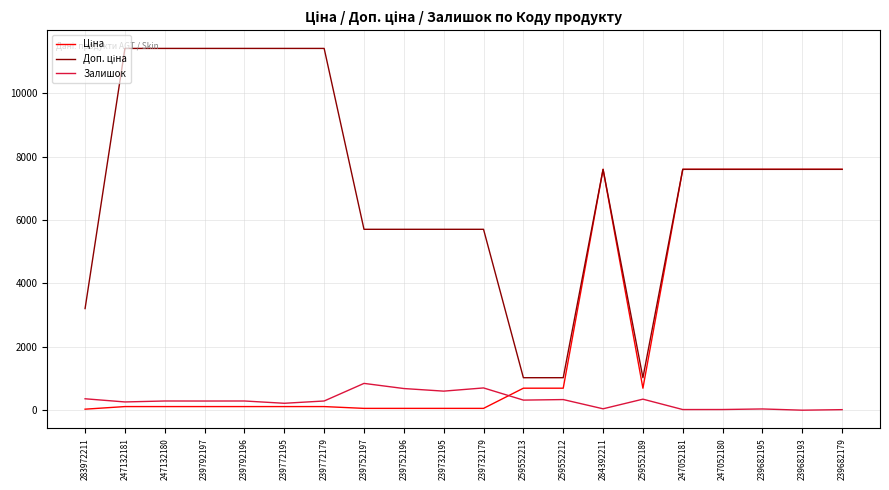

What is the maximum value shown in the chart?

11410.0